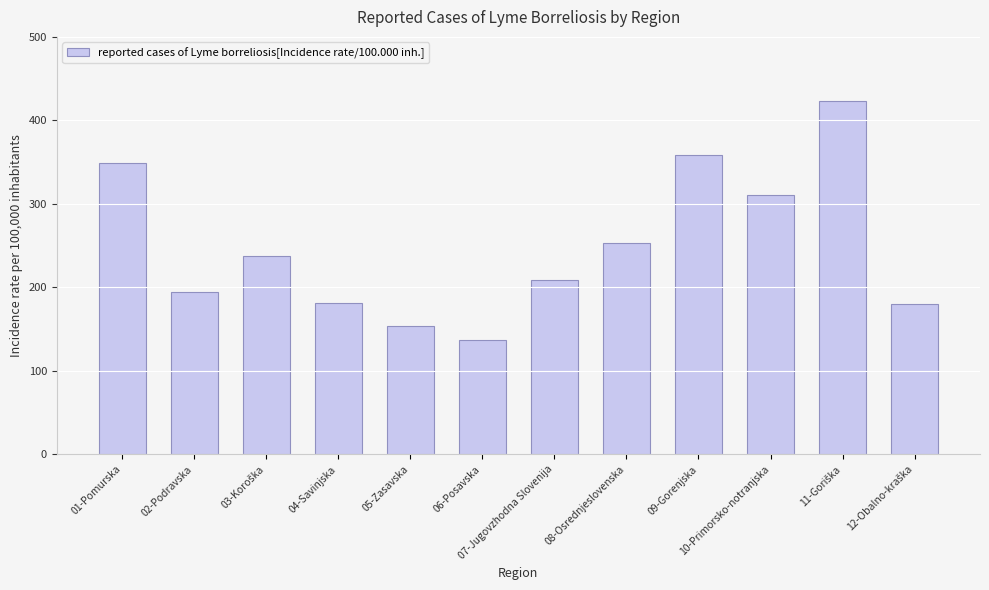

What is the label of the 1st bar from the left?

01-Pomurska